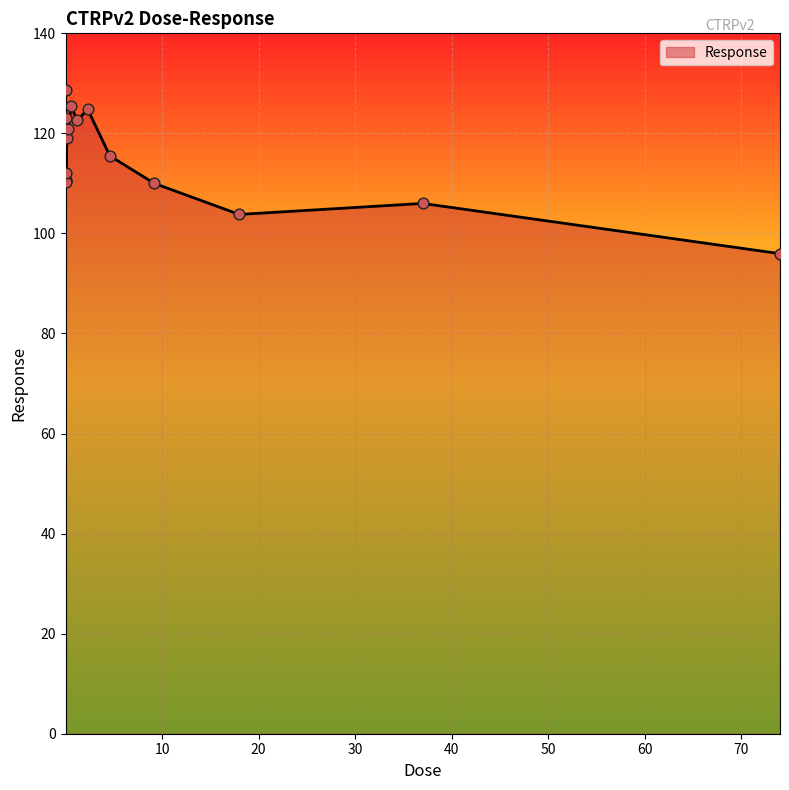

What is the minimum value shown in the chart?

96.0